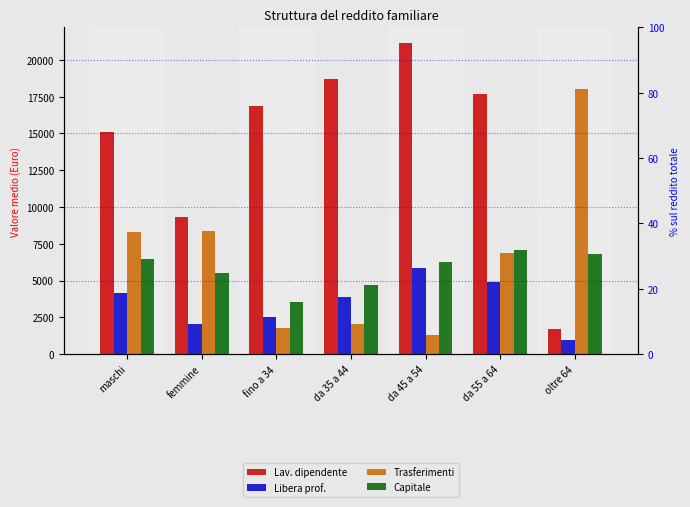

Which series has the largest total across all categories?

Lav. dipendente